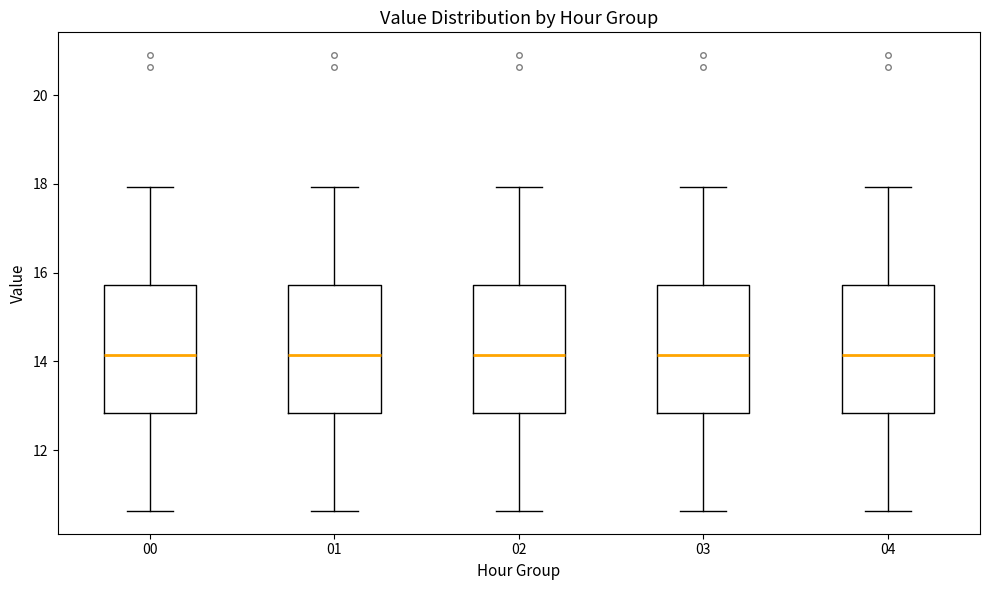

Reading left to right, transcribe this box plot: for each box, give where its median line is, the range the box spans, and where its two whiskers end, as read against the y-axis. The values are not printed on the chart, so give them approximately, as read against the axis.

00: median 14.2, box 12.8 to 15.8, whiskers 10.6 to 18.0
01: median 14.2, box 12.8 to 15.8, whiskers 10.6 to 18.0
02: median 14.2, box 12.8 to 15.8, whiskers 10.6 to 18.0
03: median 14.2, box 12.8 to 15.8, whiskers 10.6 to 18.0
04: median 14.2, box 12.8 to 15.8, whiskers 10.6 to 18.0